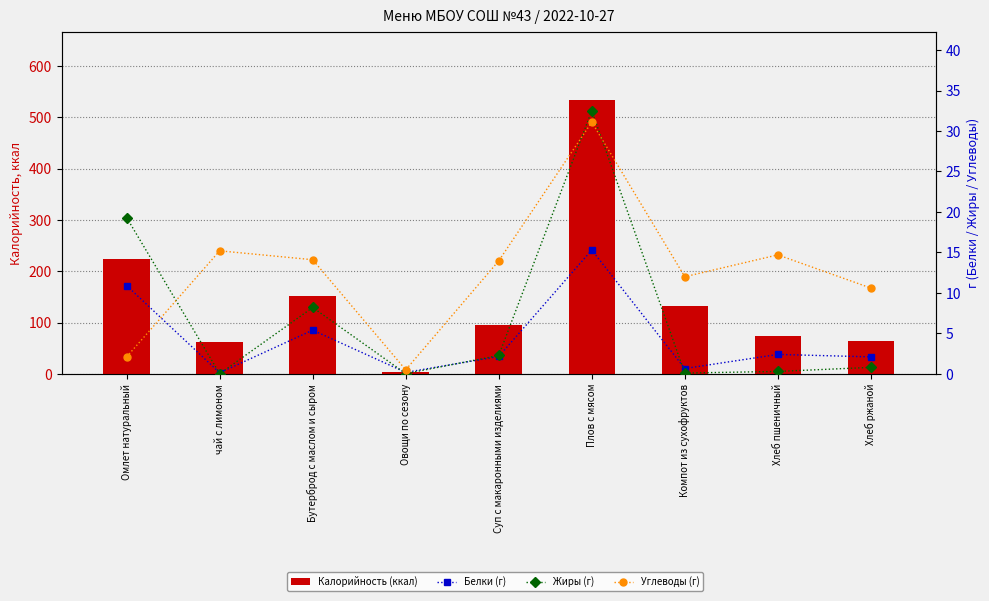

At how many categories does at least one series exceed 84?

5